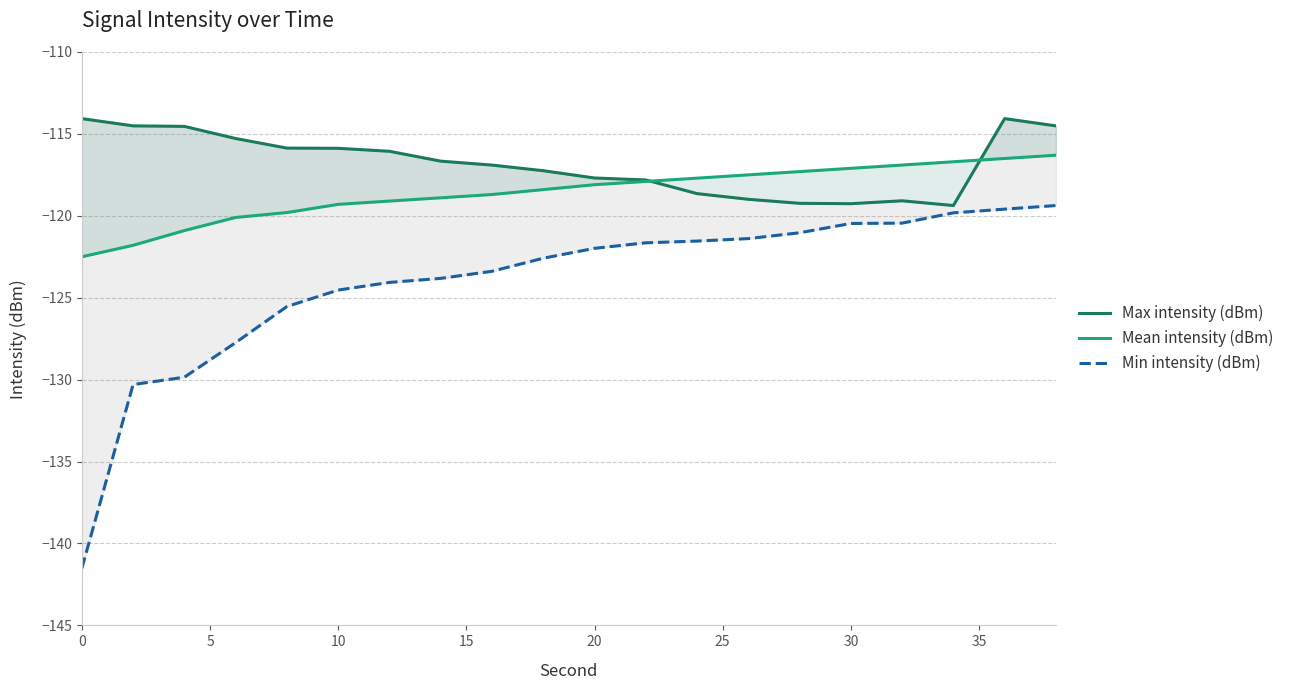

Reading left to right, what are all the values shown in this chart?

Max intensity (dBm): -114.1	-114.5	-114.5	-115.3	-115.9	-115.9	-116.1	-116.7	-116.9	-117.2	-117.7	-117.8	-118.6	-119.0	-119.2	-119.3	-119.1	-119.4	-114.1	-114.5
Mean intensity (dBm): -122.5	-121.8	-120.9	-120.1	-119.8	-119.3	-119.1	-118.9	-118.7	-118.4	-118.1	-117.9	-117.7	-117.5	-117.3	-117.1	-116.9	-116.7	-116.5	-116.3
Min intensity (dBm): -141.5	-130.3	-129.9	-127.7	-125.5	-124.5	-124.1	-123.8	-123.4	-122.6	-122.0	-121.6	-121.5	-121.4	-121.0	-120.5	-120.4	-119.8	-119.6	-119.4